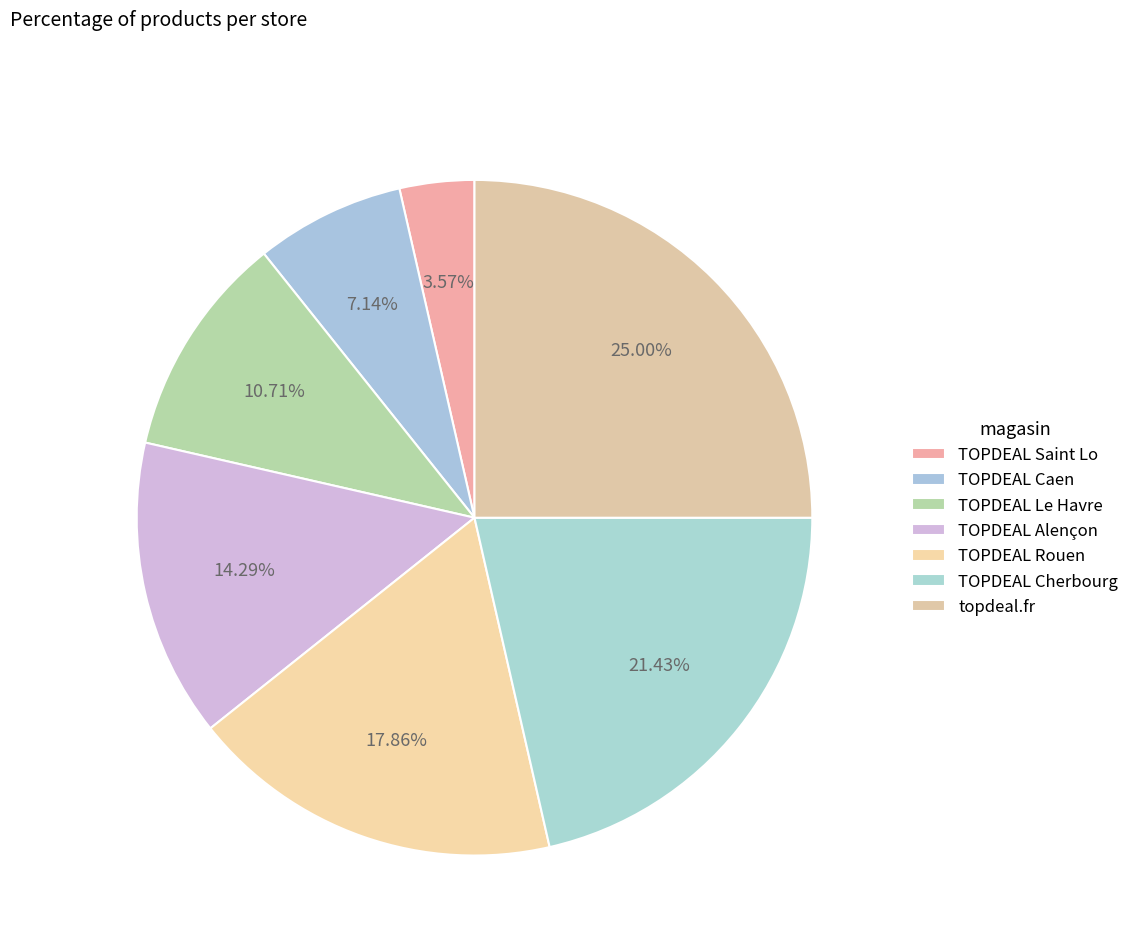

Between TOPDEAL Rouen and TOPDEAL Caen, which is larger?

TOPDEAL Rouen